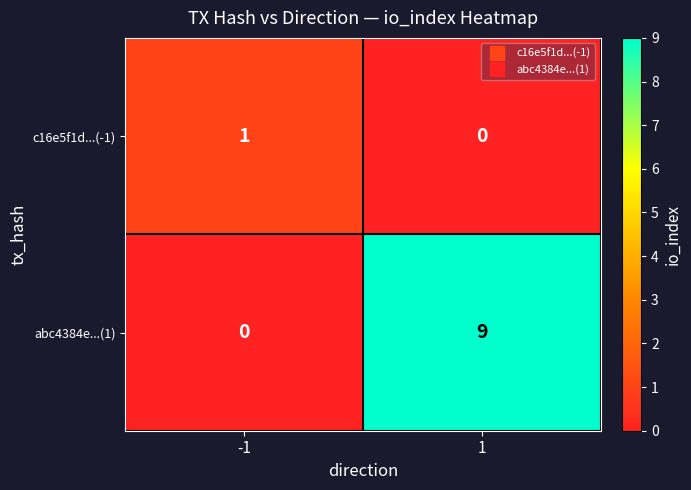

Between -1 and 1, which series saw the biggest shift?

abc4384e...(1)